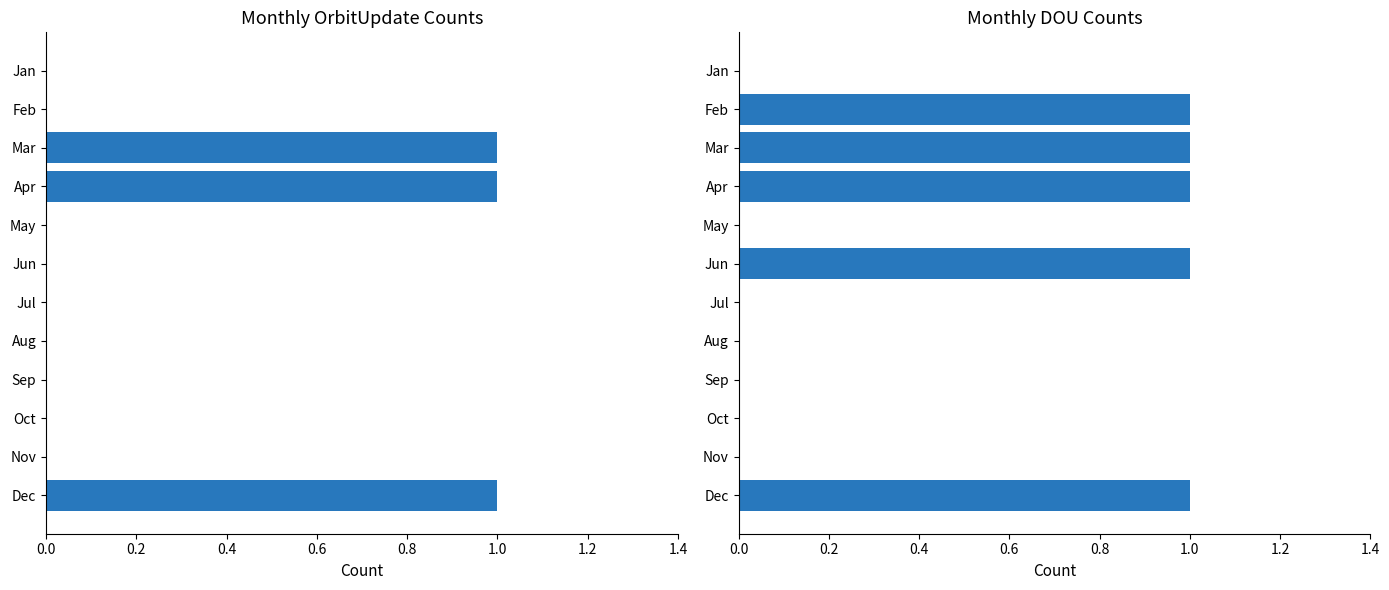

At how many categories does at least one series exceed 0?

5